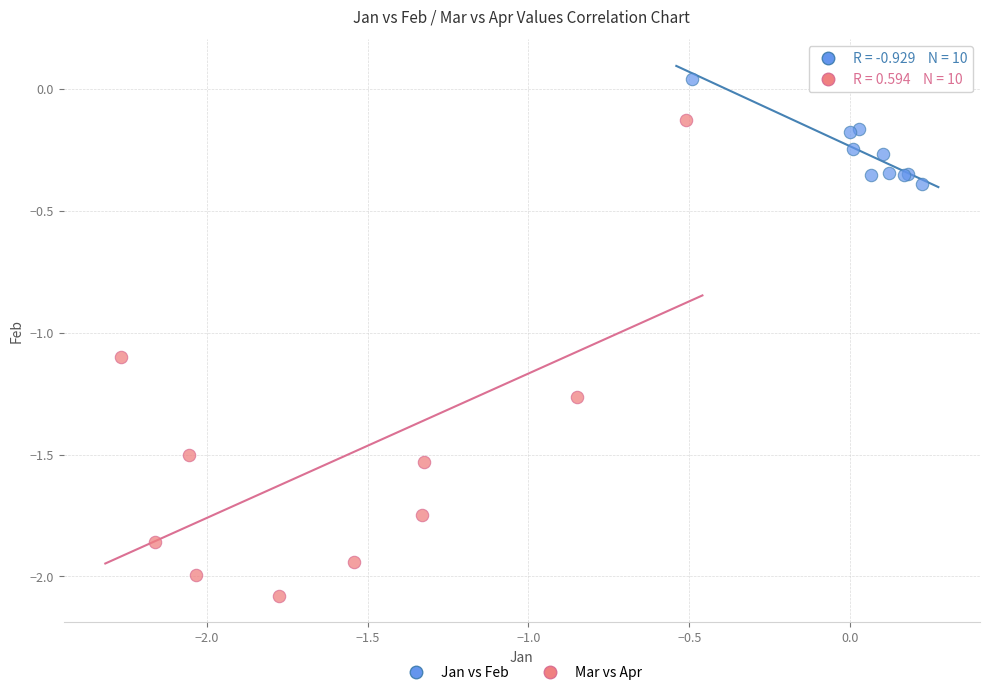

Which series contains the lowest Y value?

Mar vs Apr